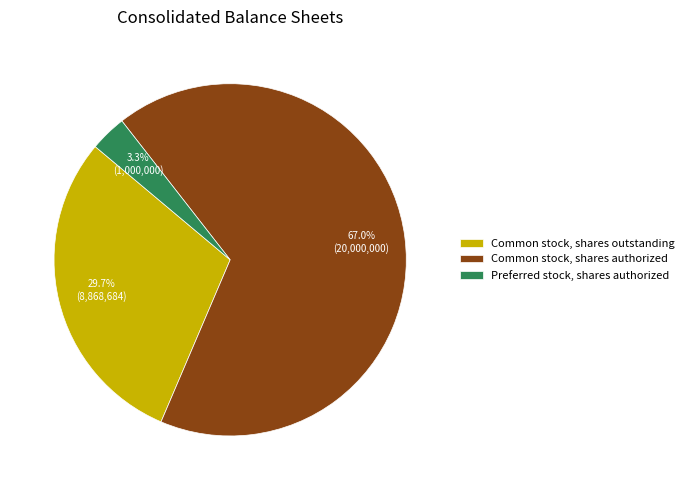

To the nearest percent, what percentage of the pie is Common stock, shares authorized?

67%